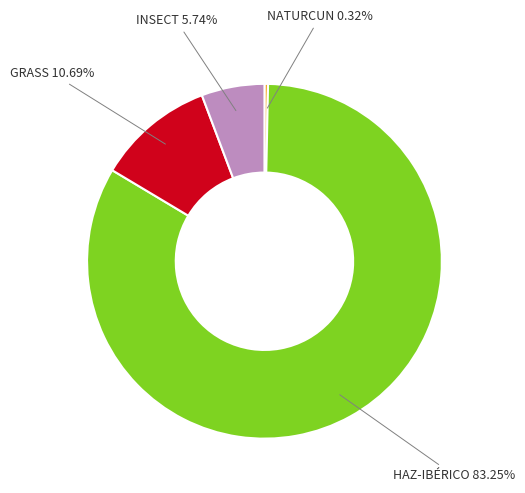

Is there a majority slice in this chart?

Yes